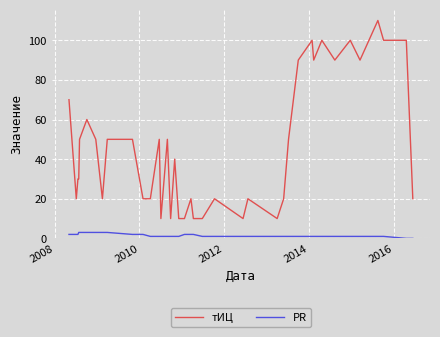

Which series has the widest spread of values?

тИЦ